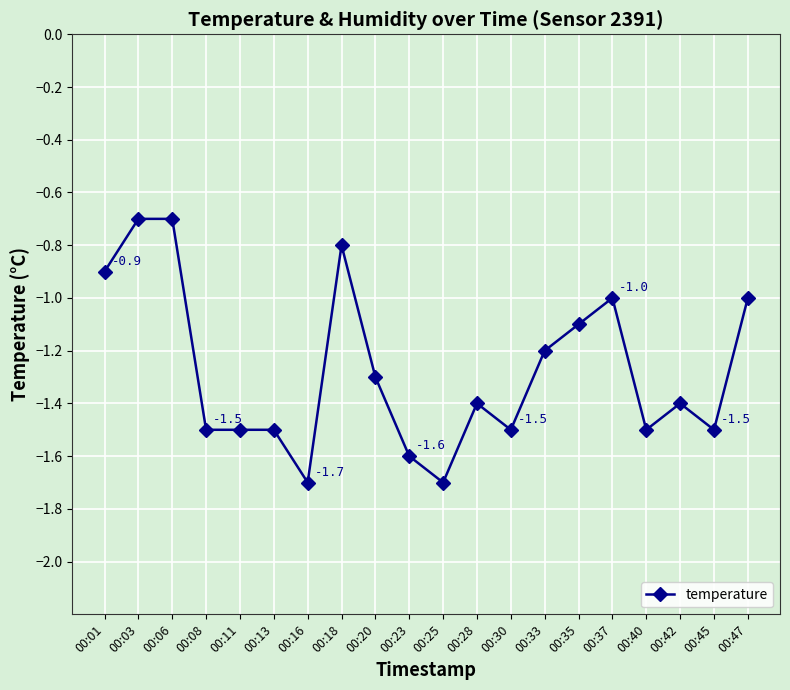

True or false: the data shows -0.7 at 00:13.

False